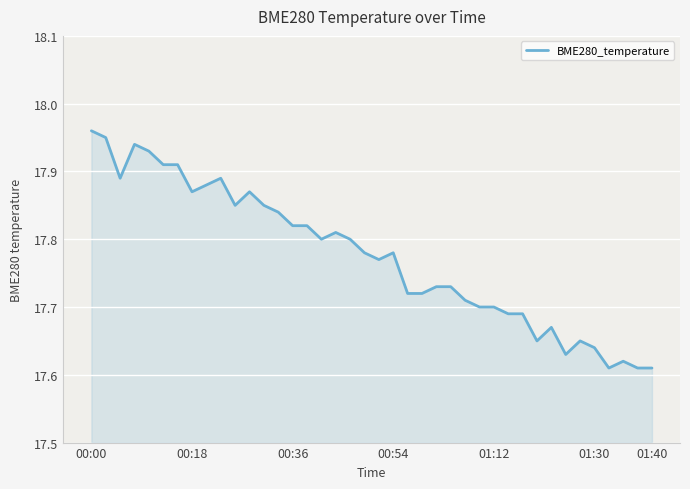

Is this an area chart (filled region under the line)?

Yes